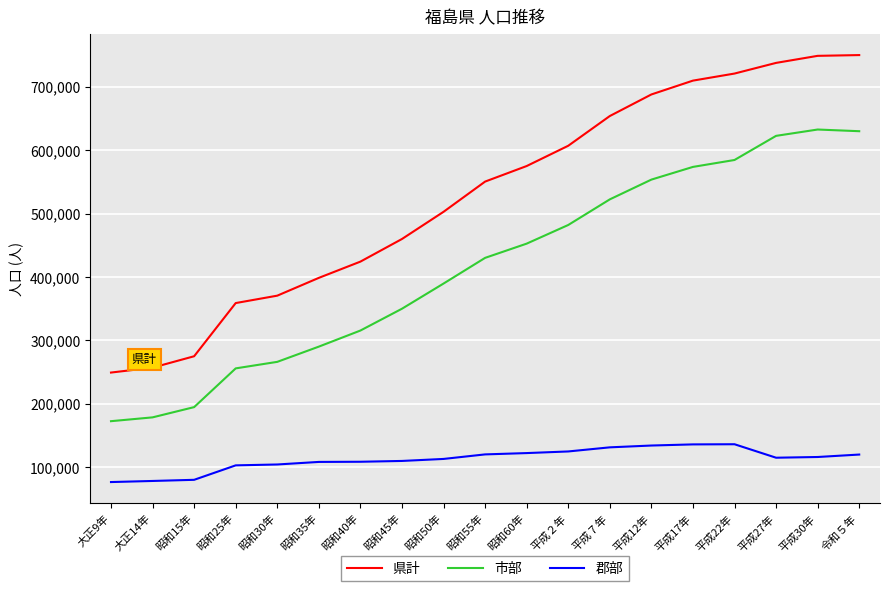

True or false: 市部 has more than 1 interior local peaks.

False